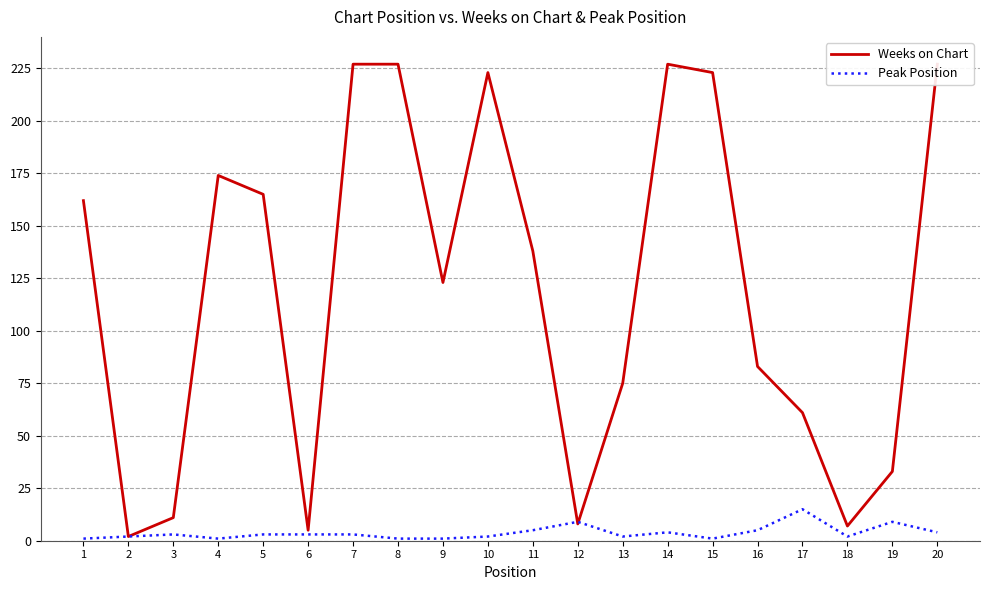

Is the value of Weeks on Chart at 10 greater than the value of Peak Position at 13?

Yes